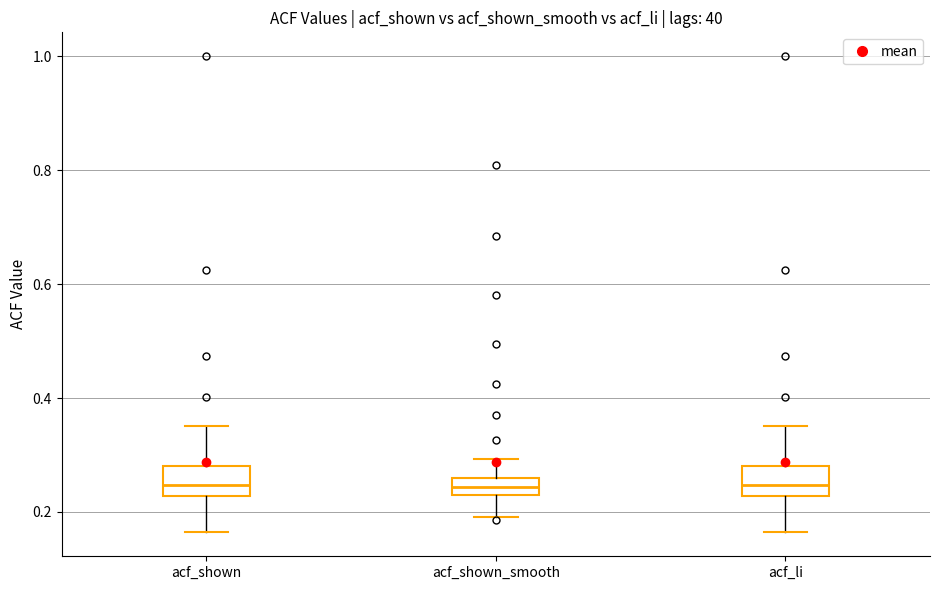

Where is the upper edge of the box for acf_shown on the y-axis? The values are not printed on the chart, so give them approximately, as read against the axis.

0.28